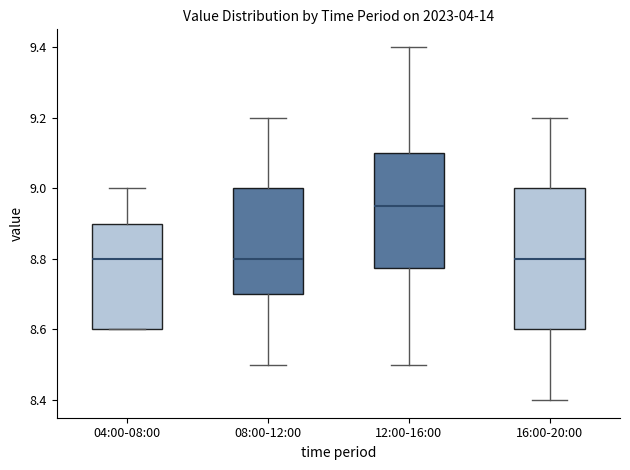

Reading left to right, read every box against the y-axis: the position of its median line, the range the box covers, and the ends of its whiskers. The values are not printed on the chart, so give them approximately, as read against the axis.

04:00-08:00: median 8.80, box 8.60 to 8.90, whiskers 8.60 to 9.00
08:00-12:00: median 8.80, box 8.70 to 9.00, whiskers 8.50 to 9.20
12:00-16:00: median 8.96, box 8.78 to 9.10, whiskers 8.50 to 9.40
16:00-20:00: median 8.80, box 8.60 to 9.00, whiskers 8.40 to 9.20